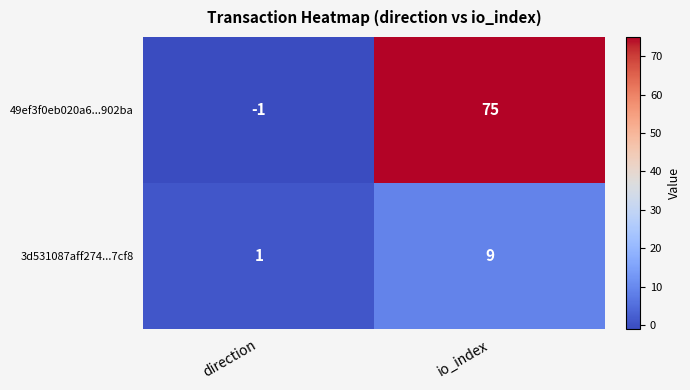

How many negative values does the 49ef3f0eb020a6...902ba series have?

1